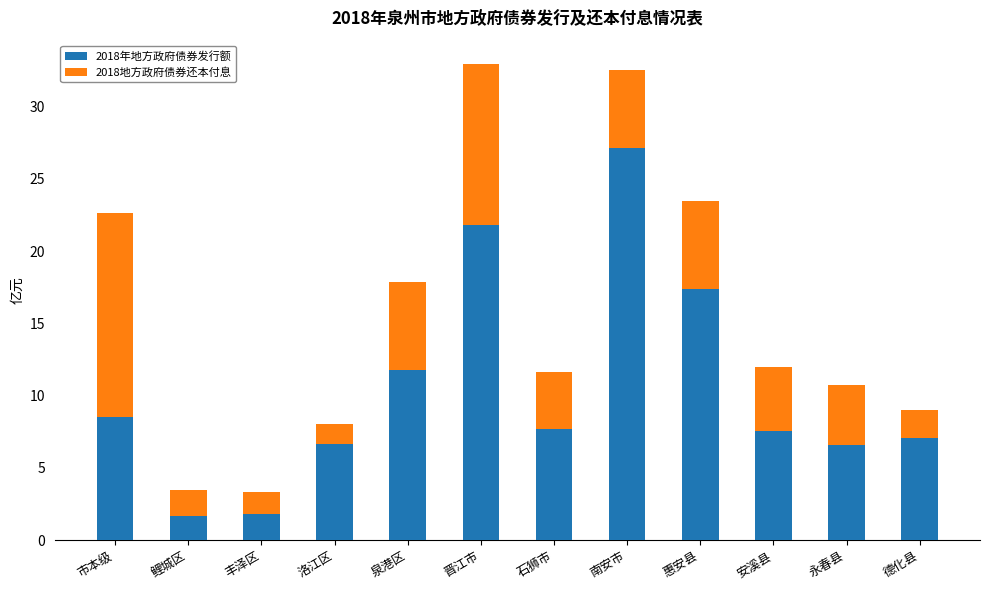

The 2018年地方政府债券发行额 series shows 8.5 at 市本级. True or false?

True